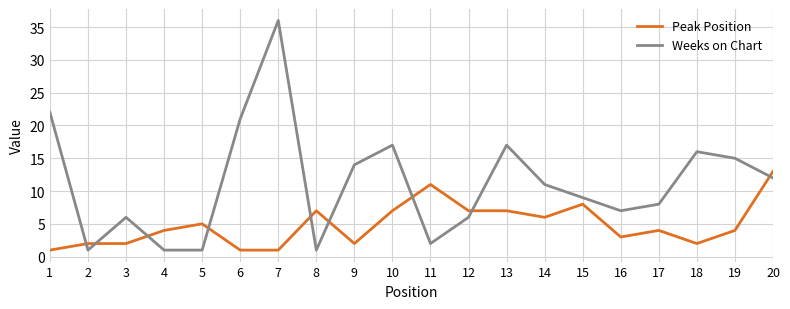

List the series in order of their peak value, highest first.

Weeks on Chart, Peak Position